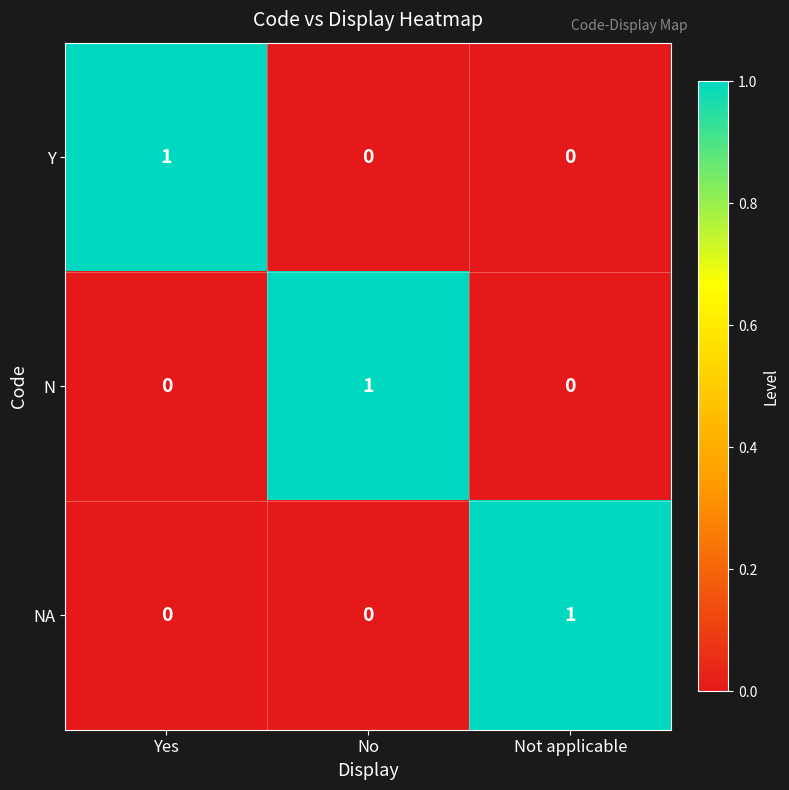

What is the total value across all series at Yes?

1